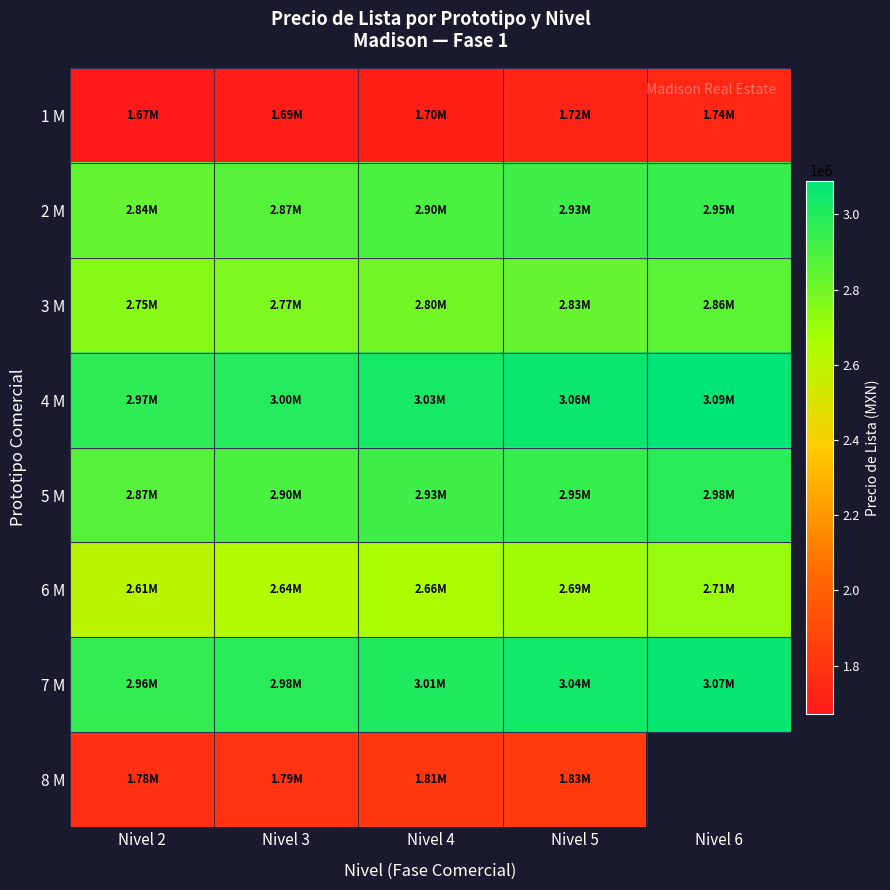

Count the number of categories in the chart.

5